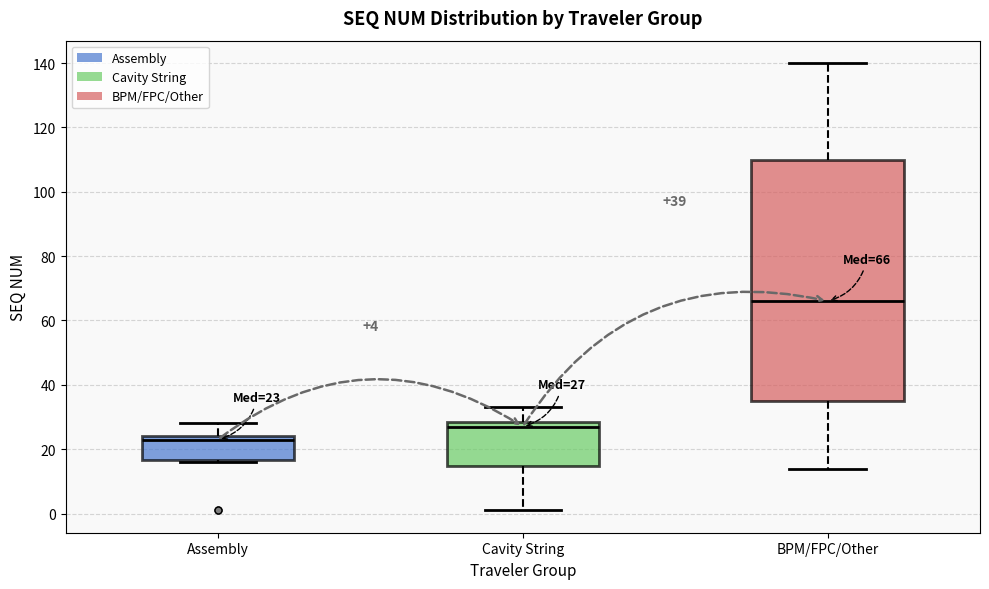

Which box has the lowest median line?

Assembly